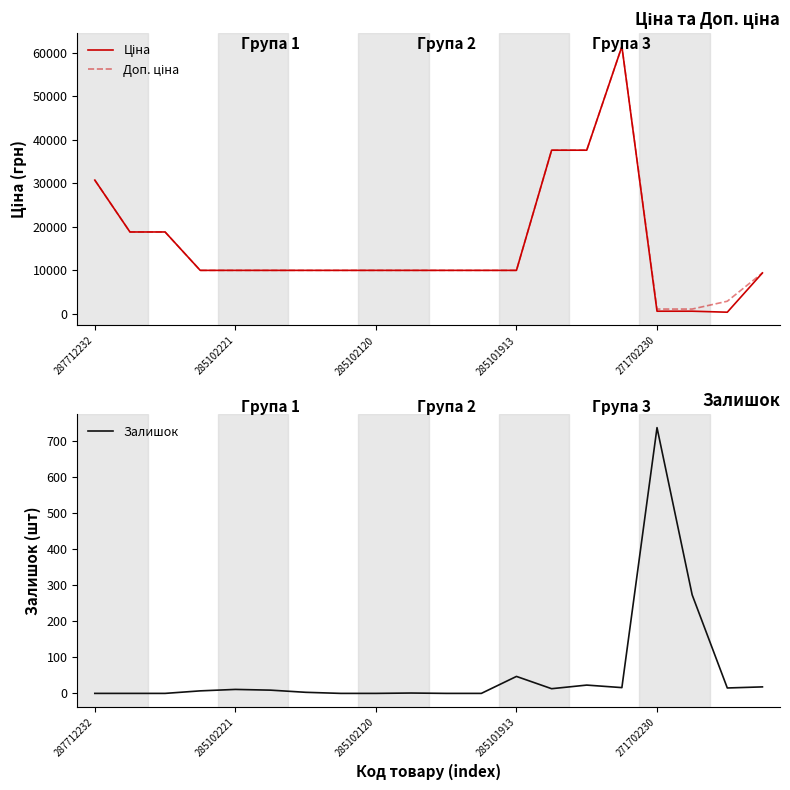

After their last crossing, which series has the higher values: Ціна or Залишок?

Ціна